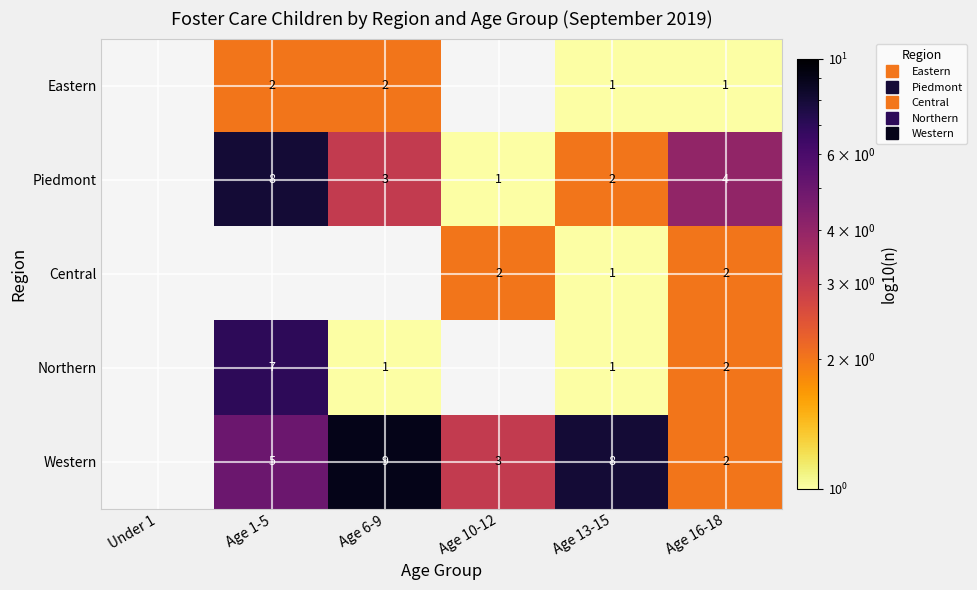

What is the greatest value displayed?

9.0